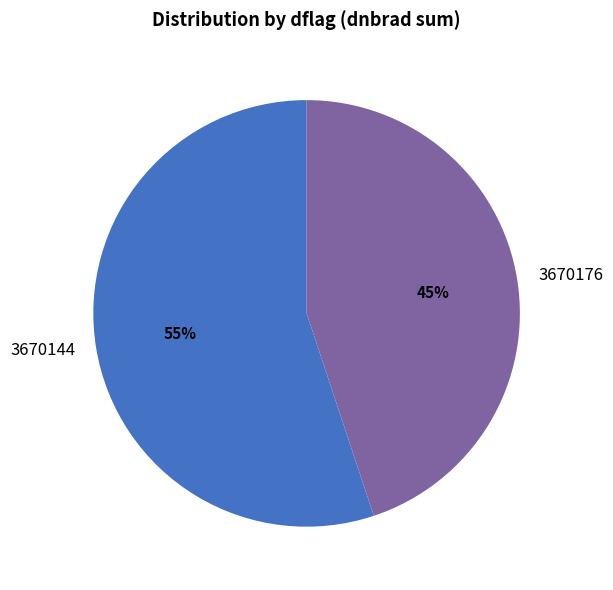

Which category has the smallest portion of the pie?

3670176